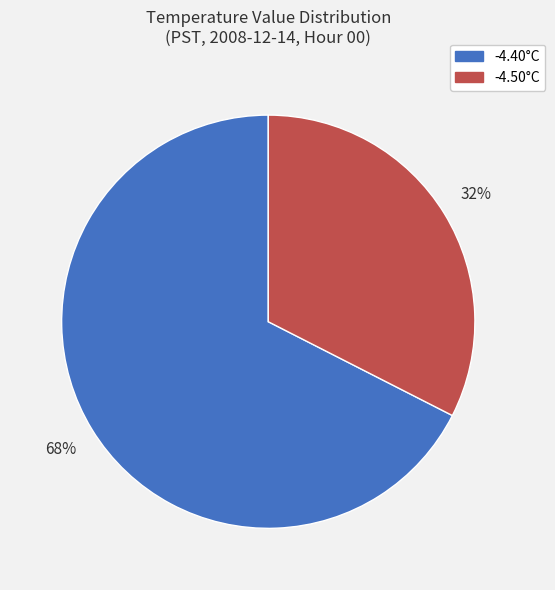

Count the number of slices in the pie.

2